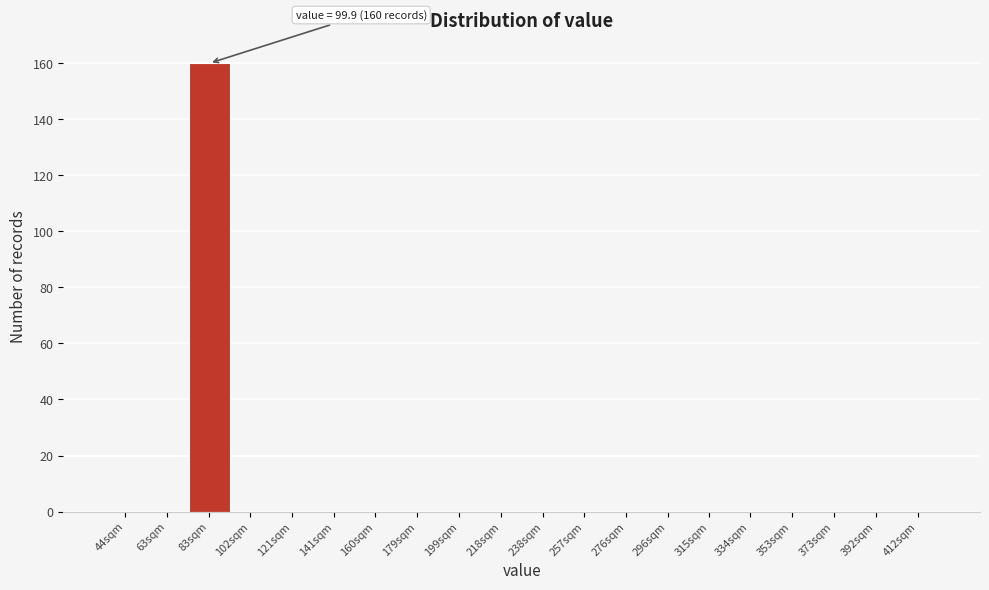

Reading right to left, extract all data points from this chart.

412sqm=0	392sqm=0	373sqm=0	353sqm=0	334sqm=0	315sqm=0	296sqm=0	276sqm=0	257sqm=0	238sqm=0	218sqm=0	199sqm=0	179sqm=0	160sqm=0	141sqm=0	121sqm=0	102sqm=0	83sqm=160	63sqm=0	44sqm=0